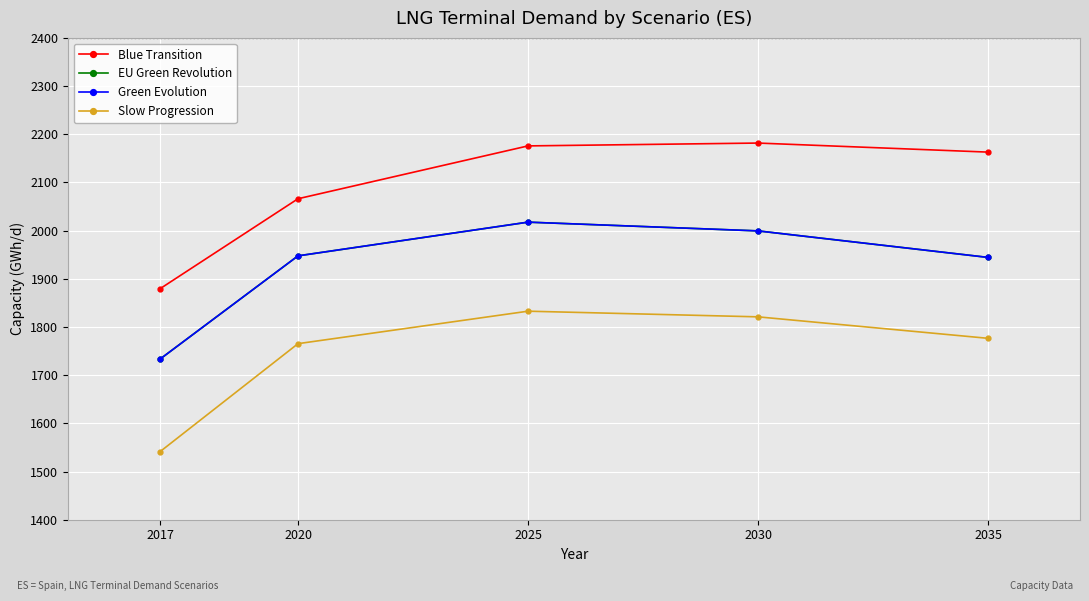

True or false: EU Green Revolution and Slow Progression intersect in this chart.

False